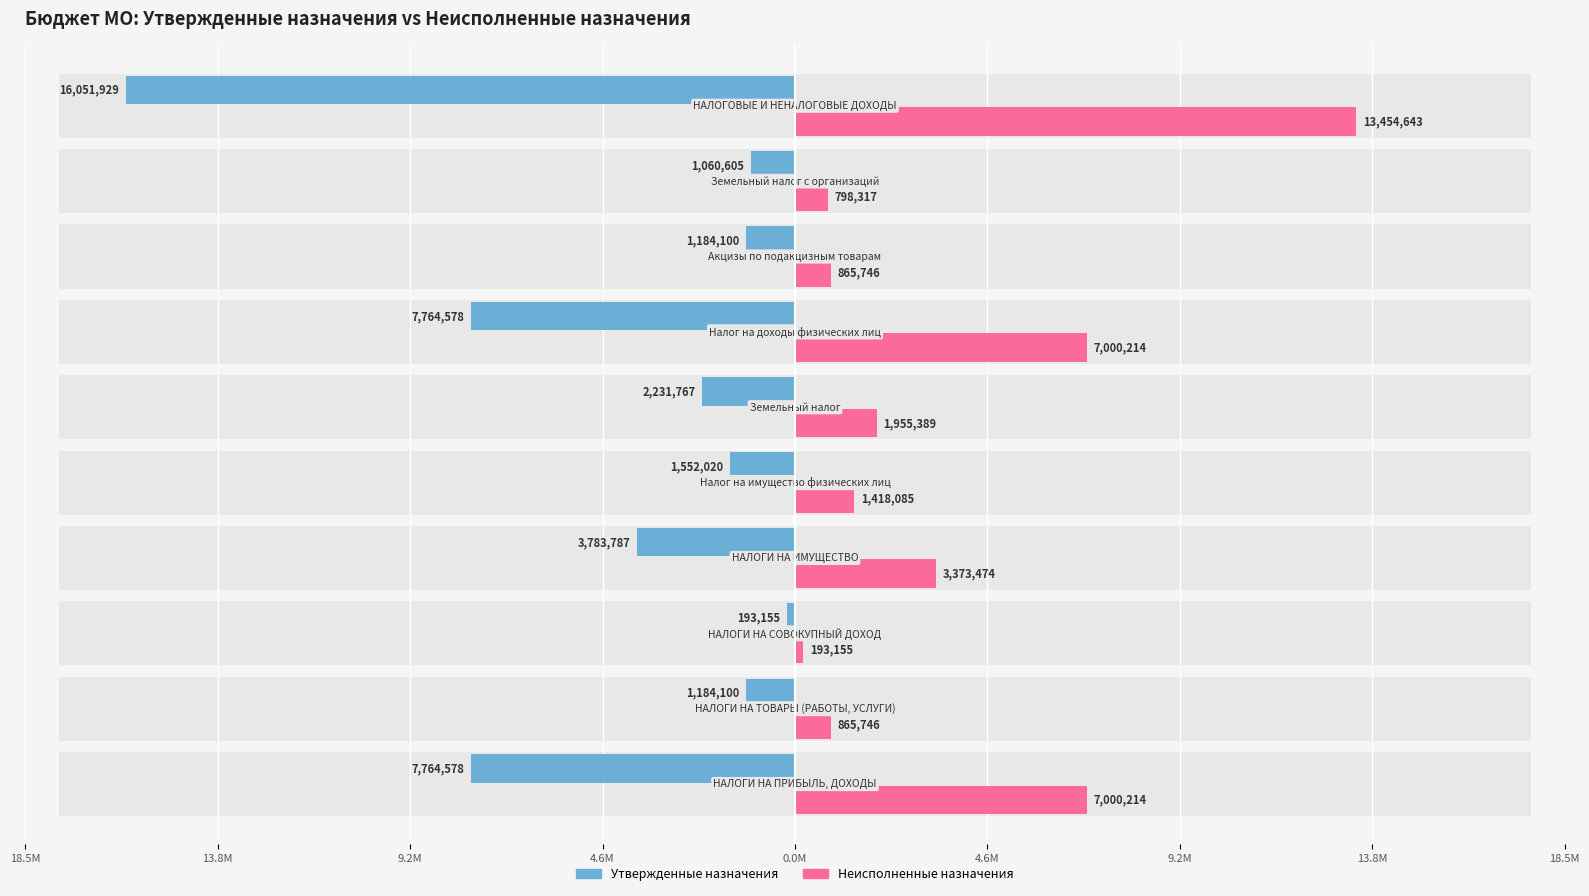

What is the difference between the Утвержденные назначения values at 13.8M and 9.2M?

6580478.0